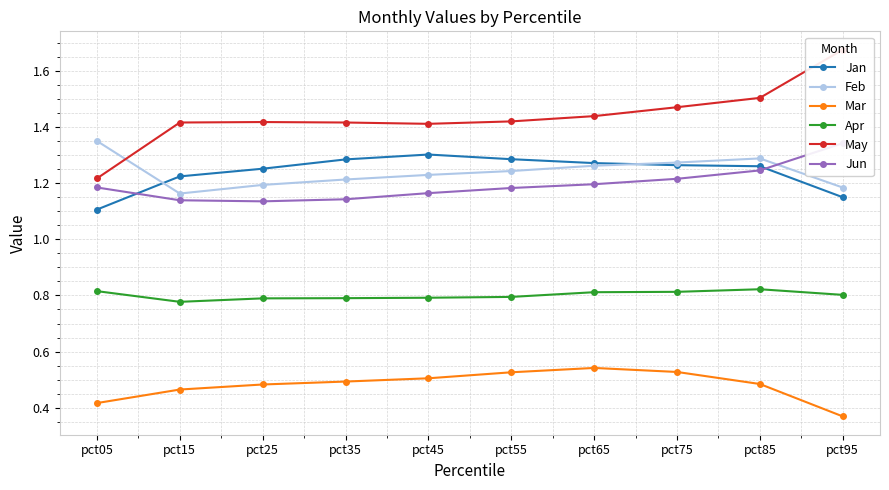

True or false: Apr has more than 2 interior local peaks.

False